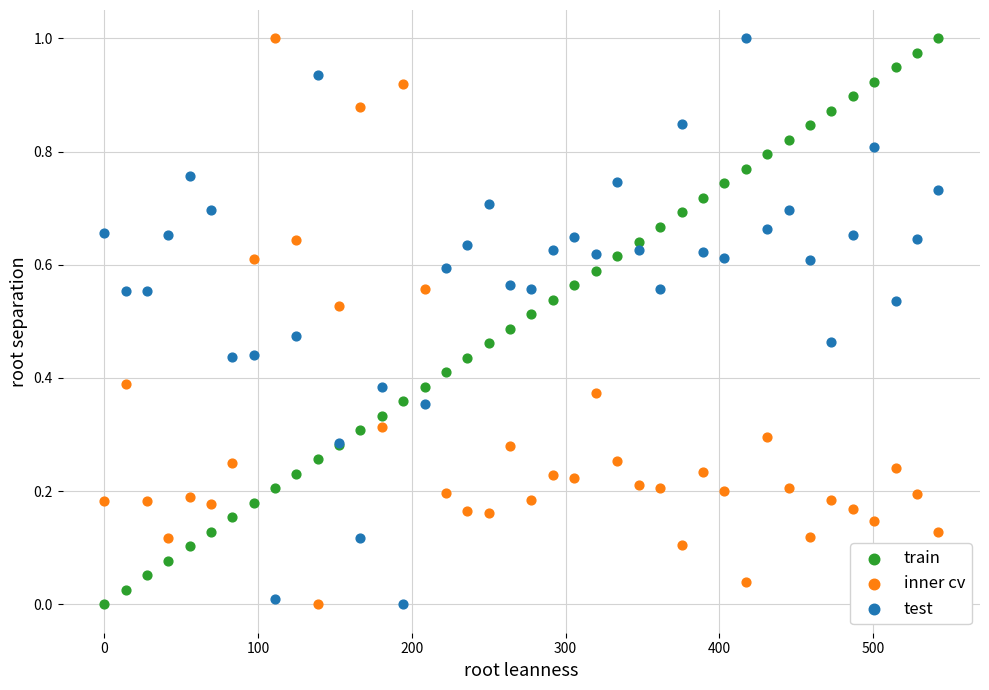

What is the X range (max minus min) for the scatter plot?

542.5